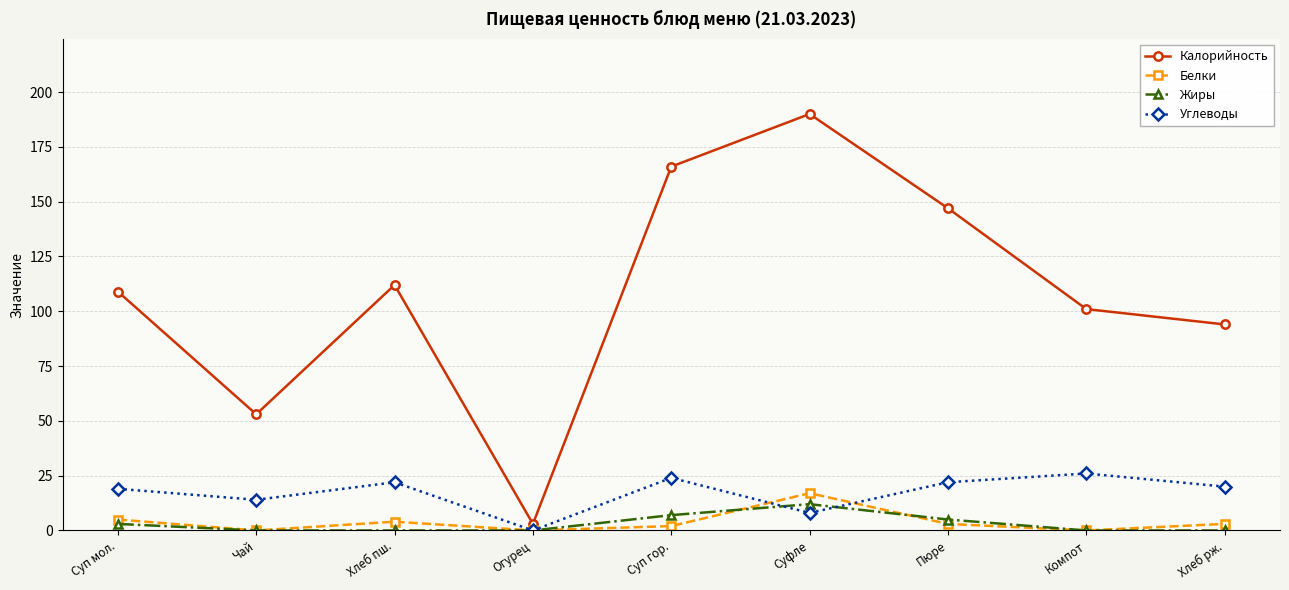

The value of Калорийность at Суп мол. is 60. True or false?

False